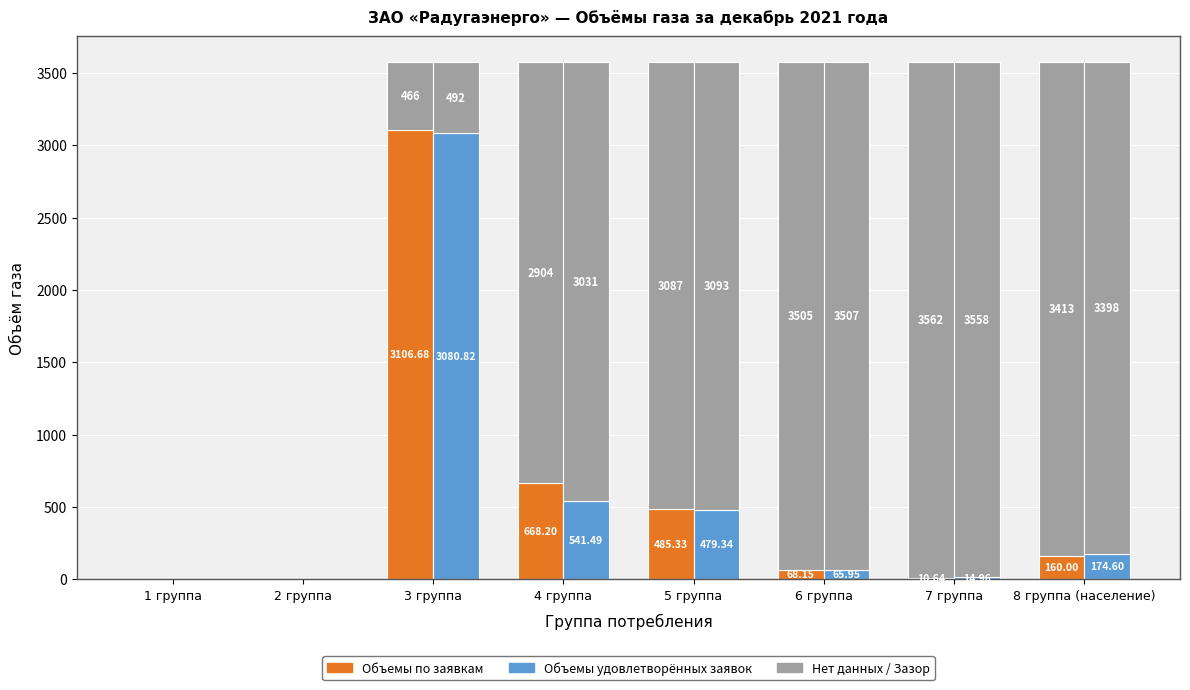

What is the difference between the Объемы удовлетворённых заявок values at 7 группа and 1 группа?

15.0